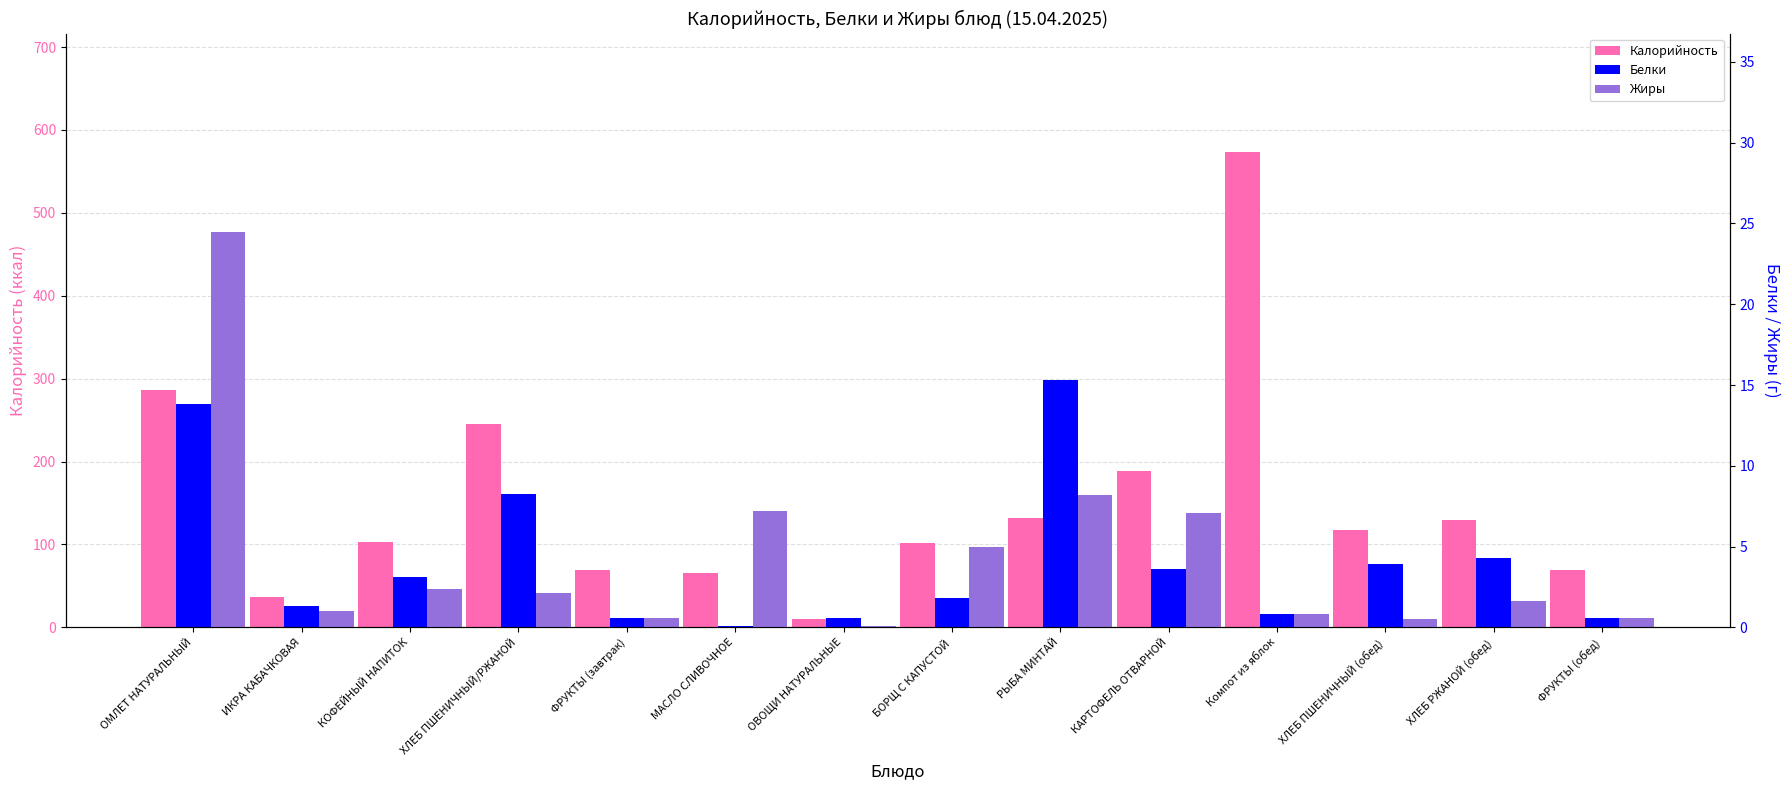

Is the value of Белки at ФРУКТЫ (обед) greater than the value of Калорийность at ФРУКТЫ (завтрак)?

No